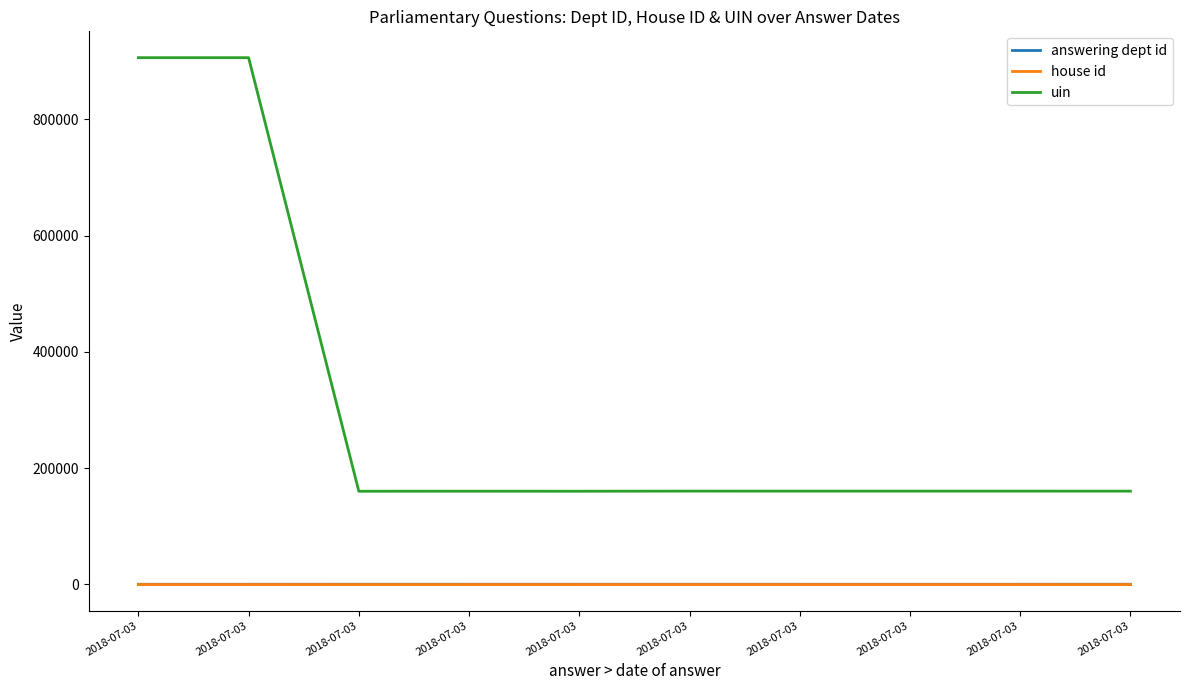

Reading left to right, list all the values displayed in this chart.

answering dept id: 2018-07-03=14	2018-07-03=14	2018-07-03=29	2018-07-03=27	2018-07-03=21	2018-07-03=17	2018-07-03=14	2018-07-03=14	2018-07-03=14	2018-07-03=60
house id: 2018-07-03=1	2018-07-03=1	2018-07-03=1	2018-07-03=1	2018-07-03=1	2018-07-03=1	2018-07-03=1	2018-07-03=1	2018-07-03=1	2018-07-03=1
uin: 2018-07-03=906204	2018-07-03=906213	2018-07-03=160119	2018-07-03=160164	2018-07-03=160120	2018-07-03=160334	2018-07-03=160299	2018-07-03=160300	2018-07-03=160301	2018-07-03=160283